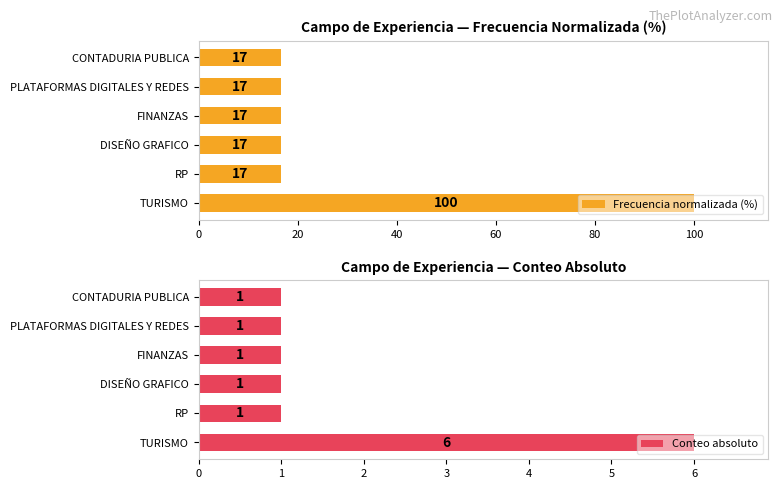

How many categories are shown in the chart?

6